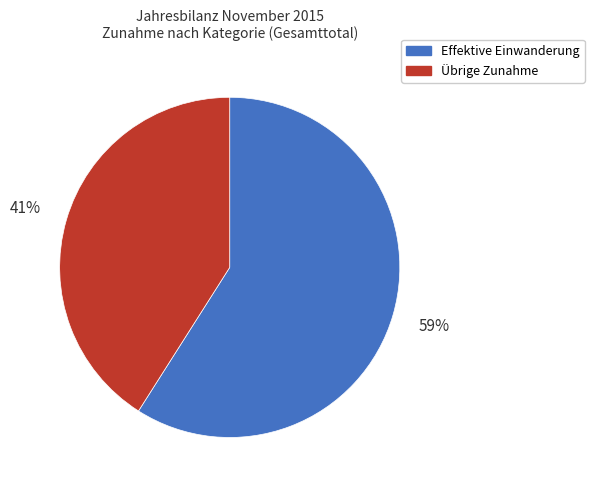

Does any single category account for the majority?

Yes